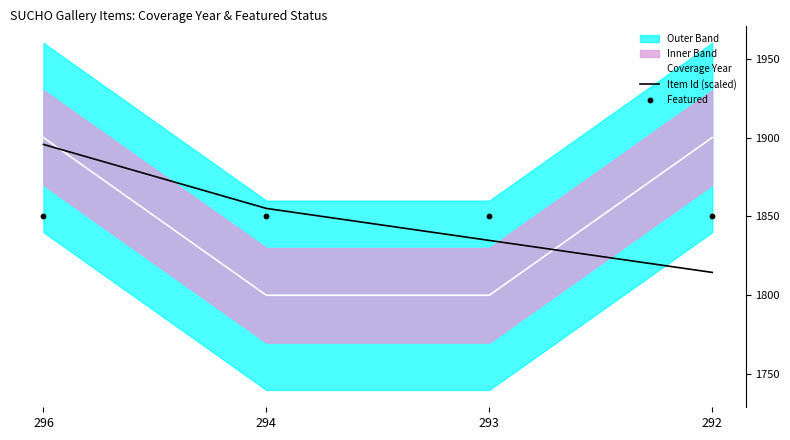

Which series contains the highest Y value?

Coverage Year